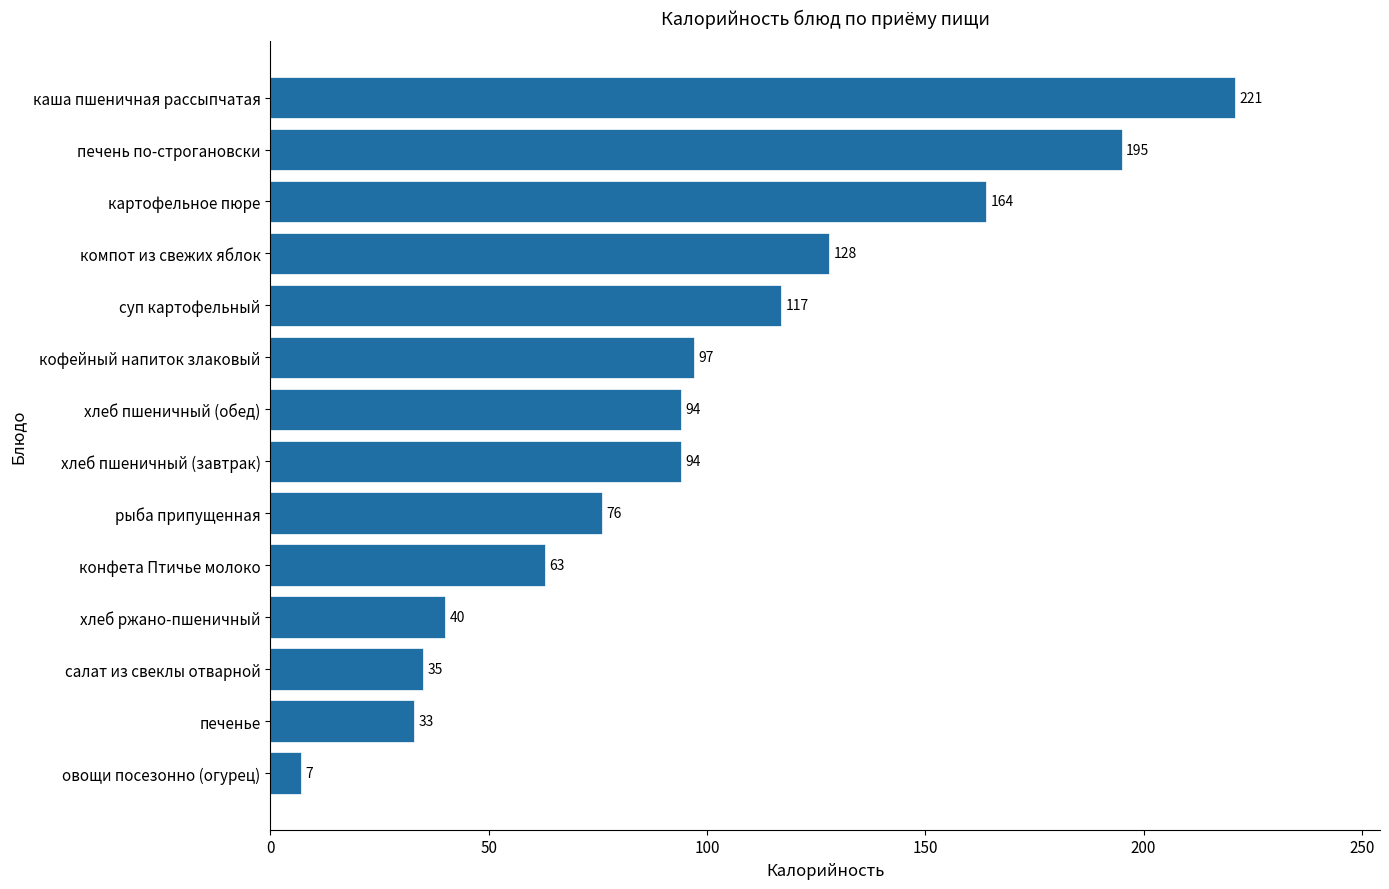

Where is the data nearest to the value 114?

суп картофельный